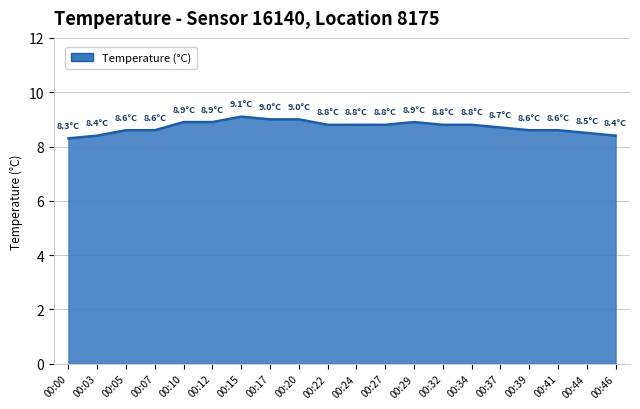

What is the smallest value displayed?

8.3